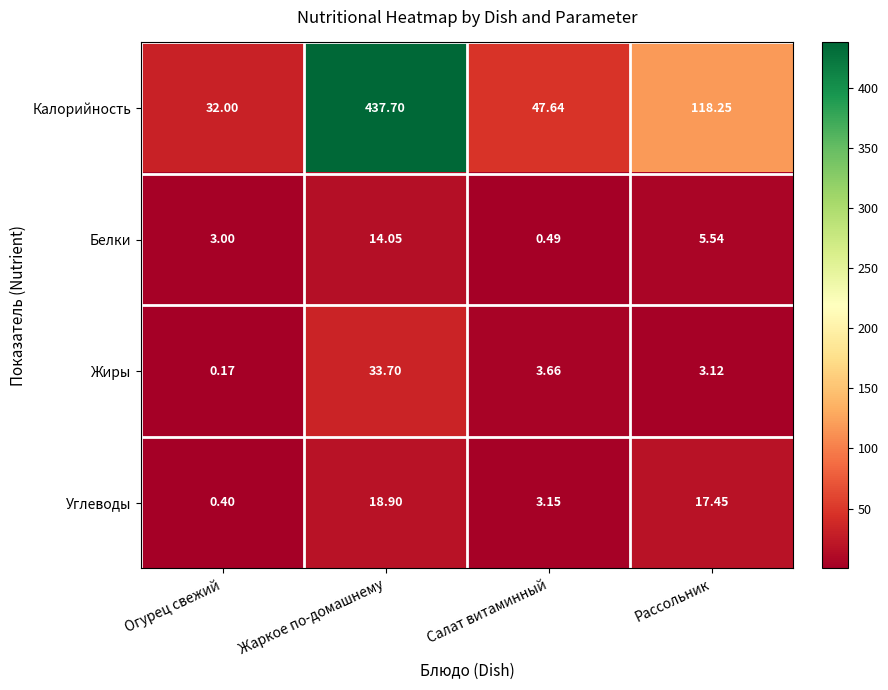

Which series changed the most between Огурец свежий and Рассольник?

Калорийность